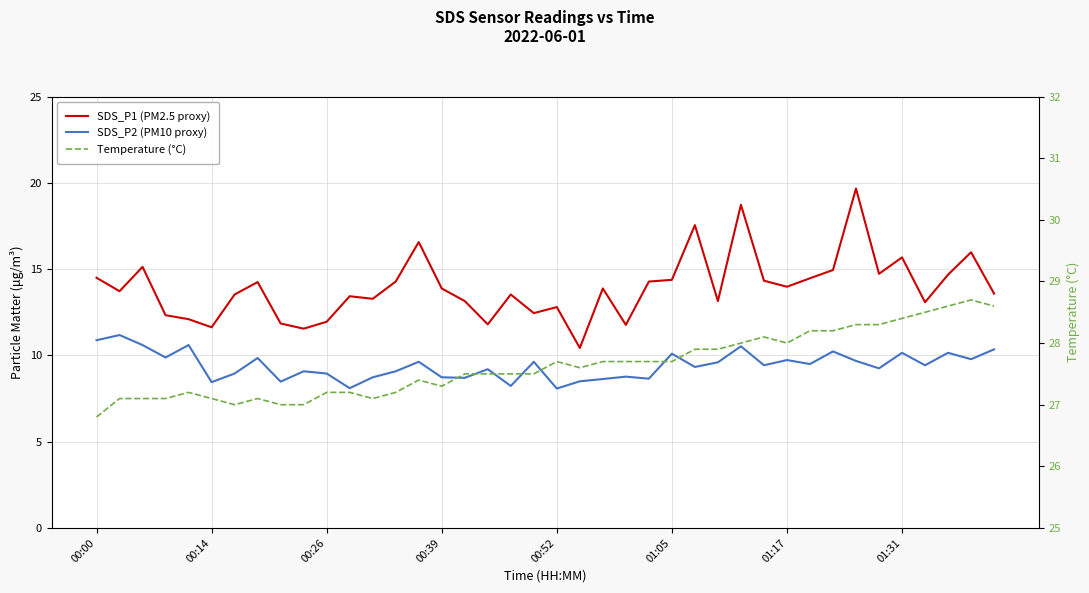

What is the label of the 17th point from the right?

23